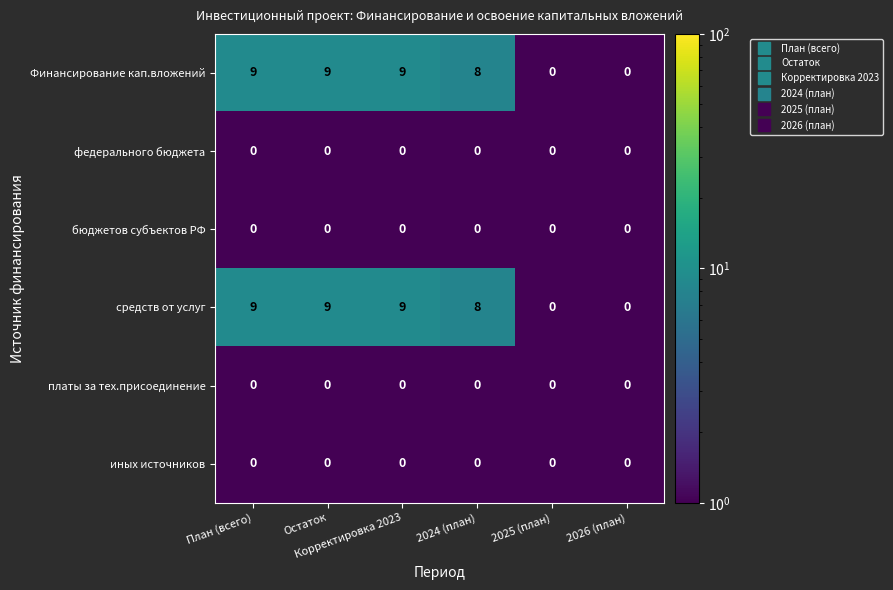

At how many categories does at least one series exceed 3?

4